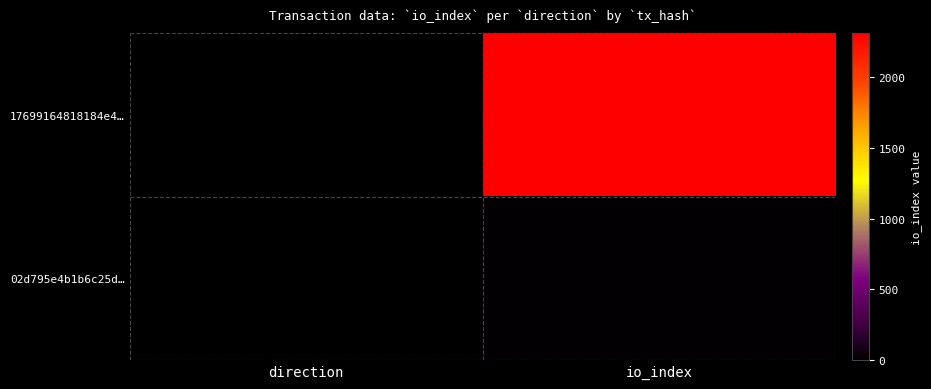

Which label corresponds to the largest value in the chart?

io_index